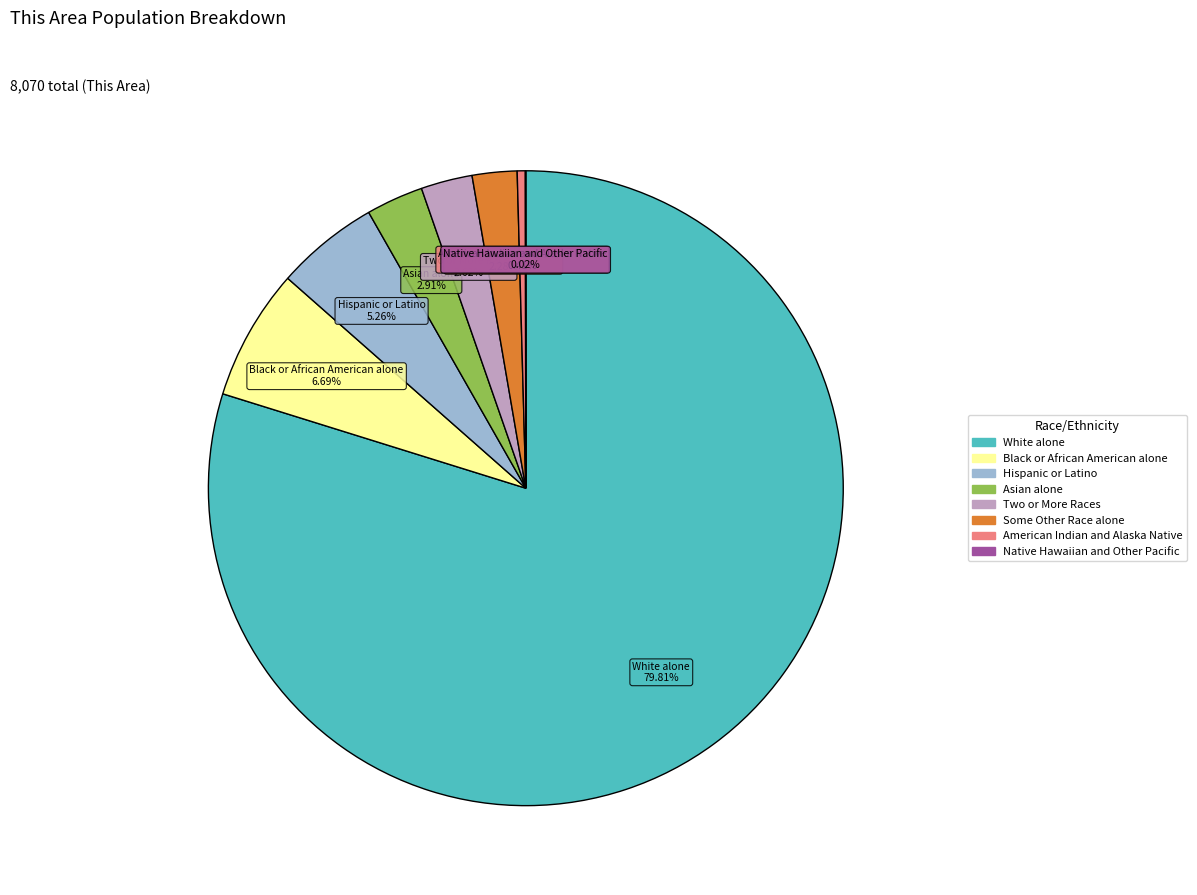

Is it true that Black or African American alone is 7% of the pie?

True